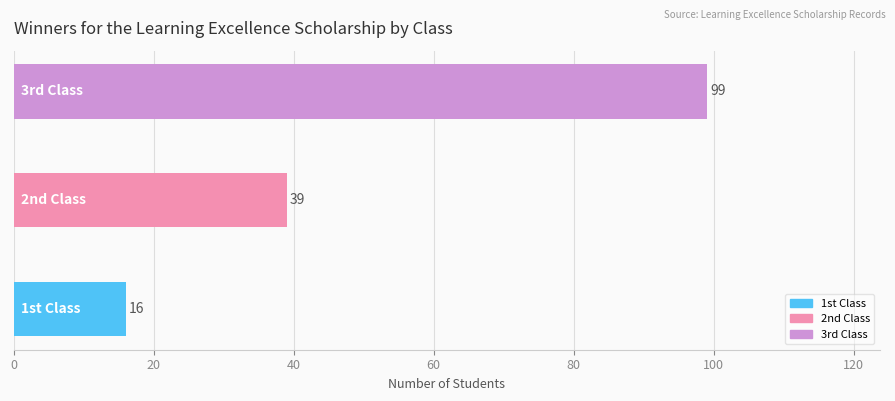

What is the minimum value shown in the chart?

16